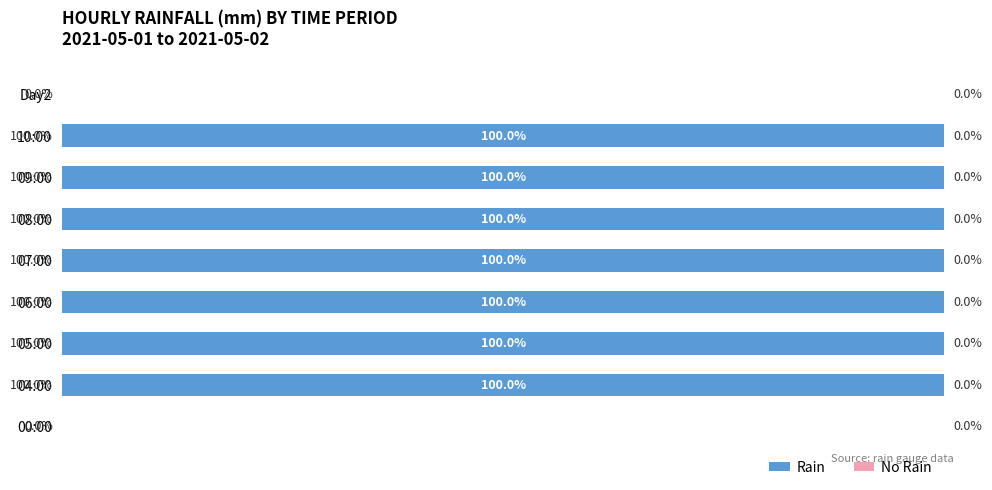

Which has a higher value, Day2 or 04:00?

04:00